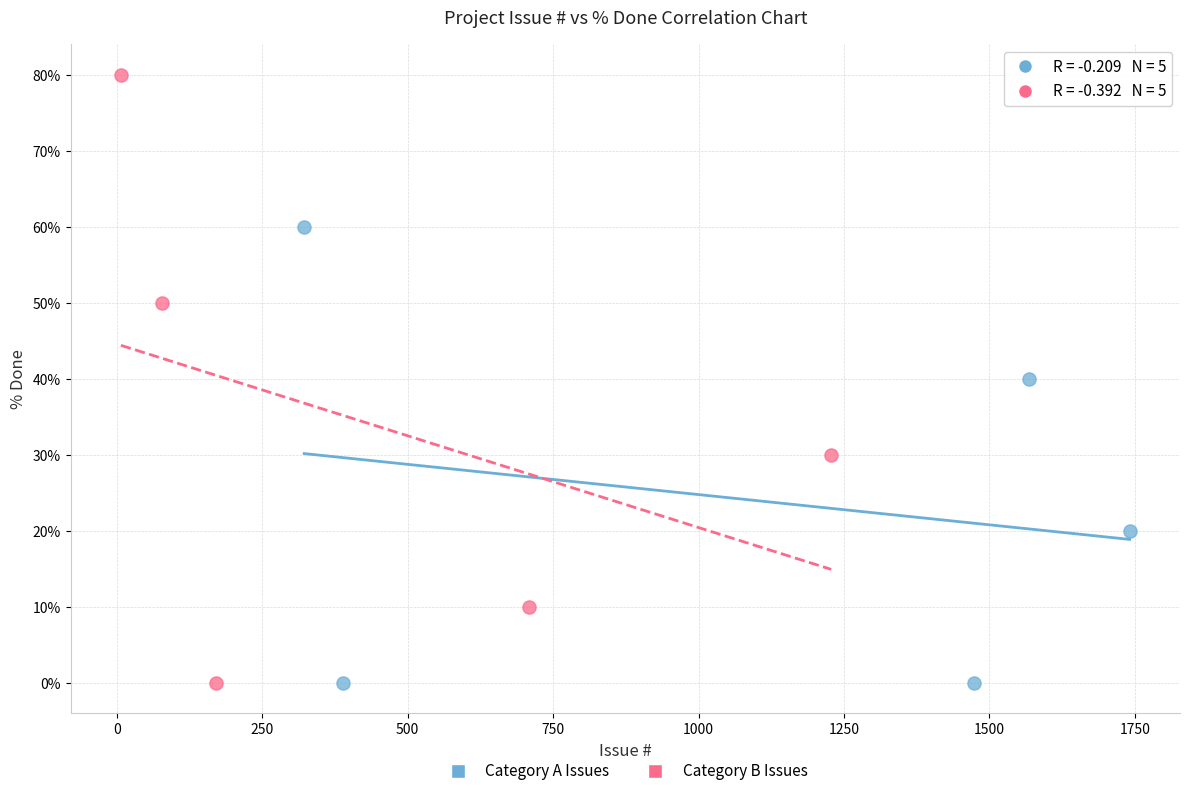

Which series reaches the maximum Y coordinate?

Category B Issues